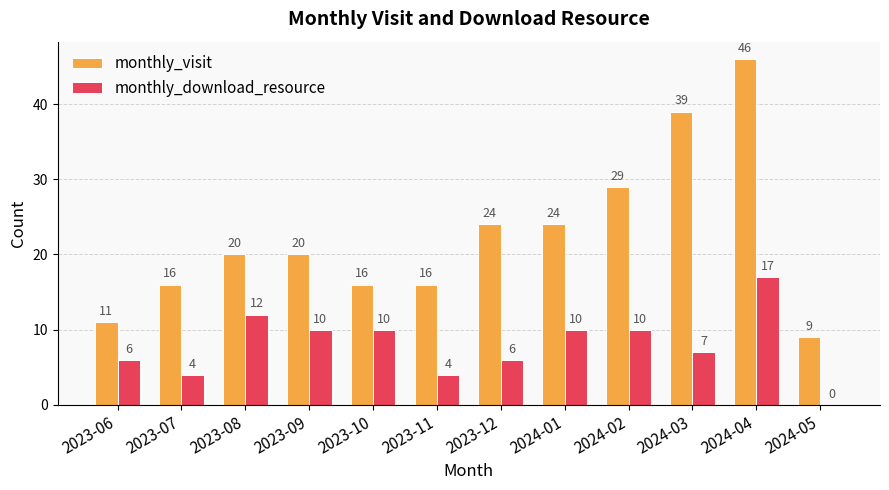

Which series has the largest total across all categories?

monthly_visit